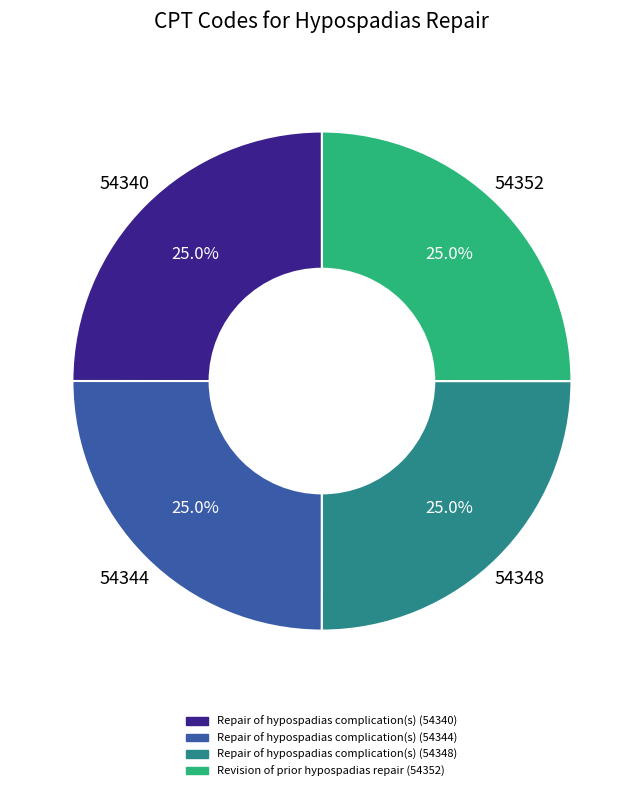

To the nearest percent, what is the average slice percentage?

25%